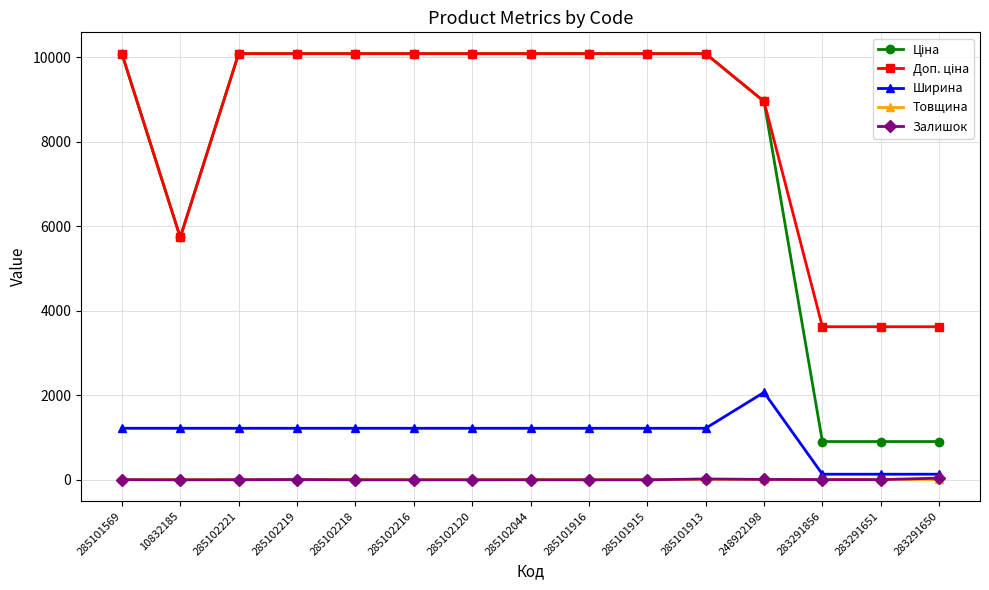

What is the label of the 10th point from the left?

285101915